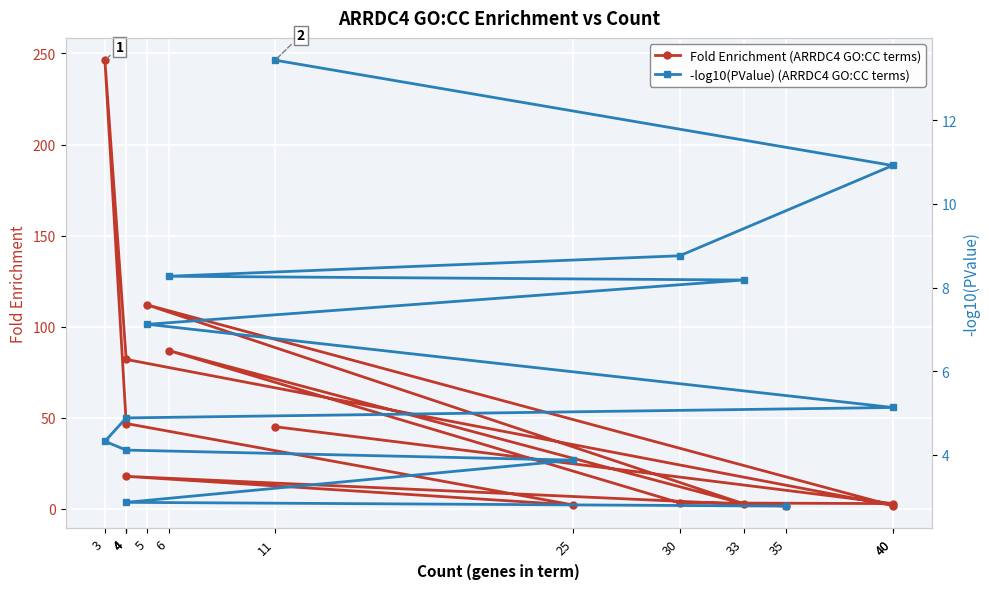

What is the value of the Fold Enrichment (ARRDC4 GO:CC terms) point at the 7th from the left?

3.0